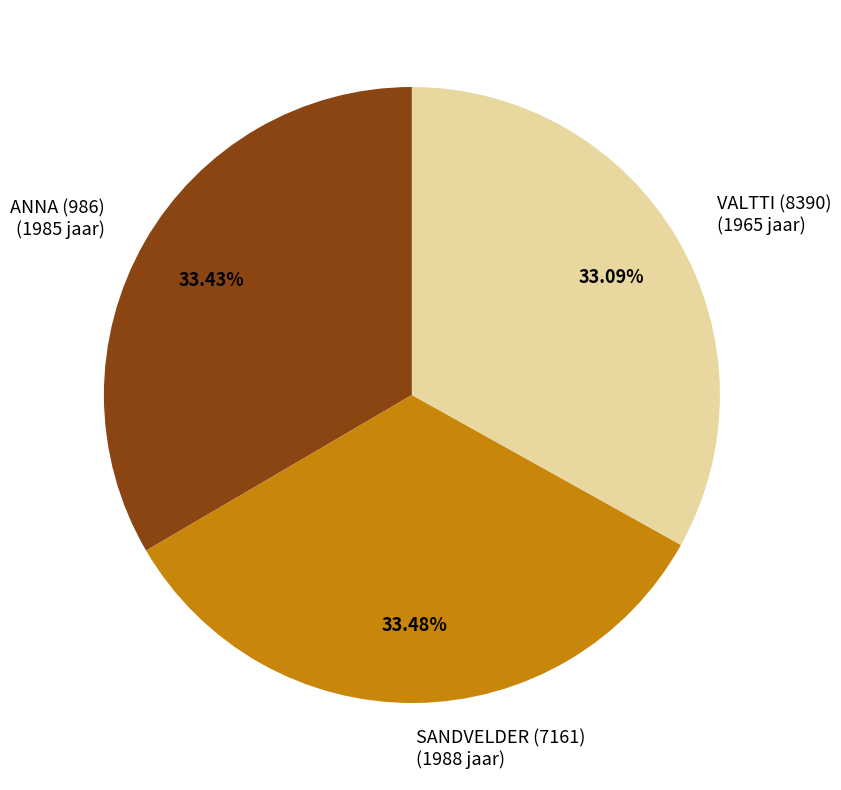

Does any single category account for the majority?

No